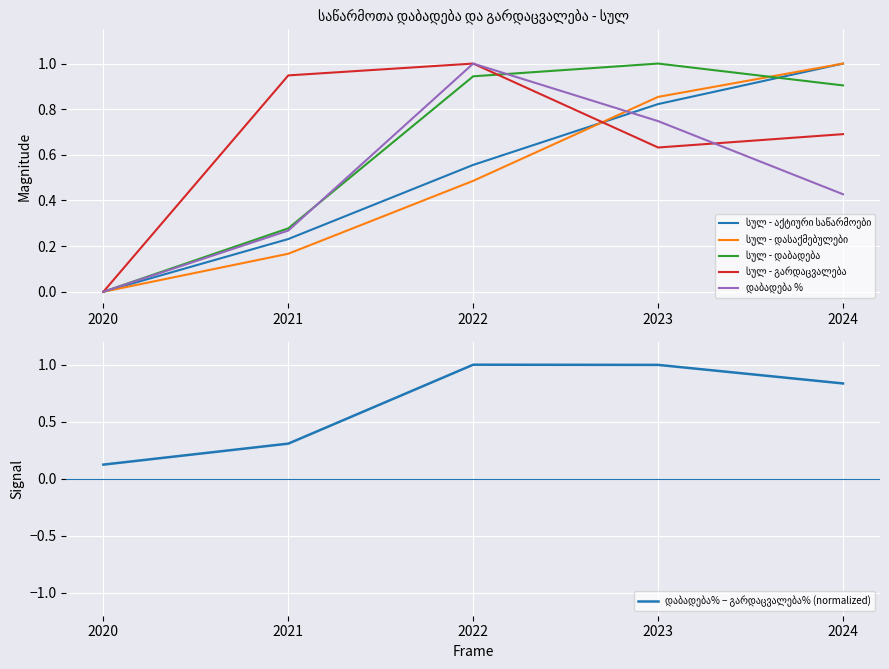

What are all the series names shown in the legend?

სულ - აქტიური საწარმოები, სულ - დასაქმებულები, სულ - დაბადება, სულ - გარდაცვალება, დაბადება %, დაბადება% − გარდაცვალება% (normalized)